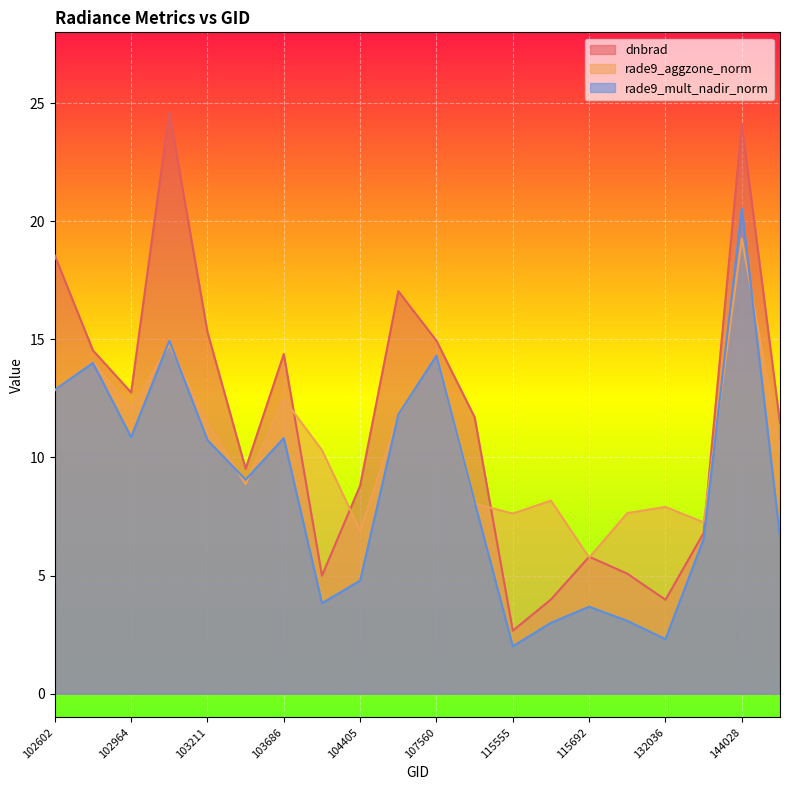

How many categories are shown in the chart?

20